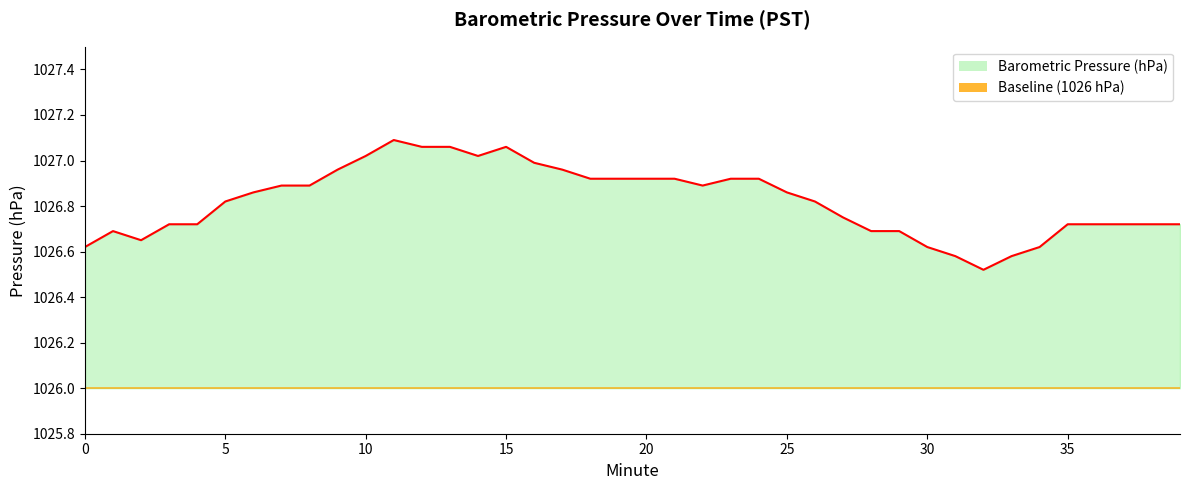

What value does the data have at 8?

1026.9